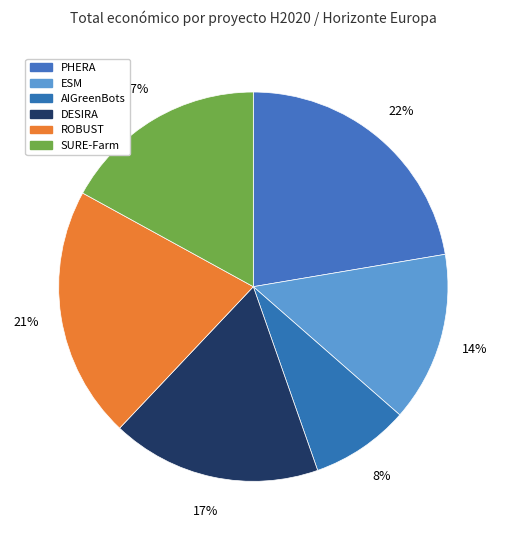

Is it true that PHERA is 22% of the pie?

True